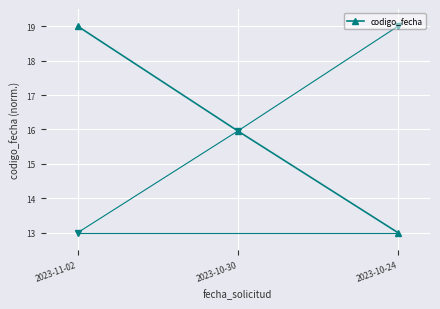

Count the number of values greater than 15.

2